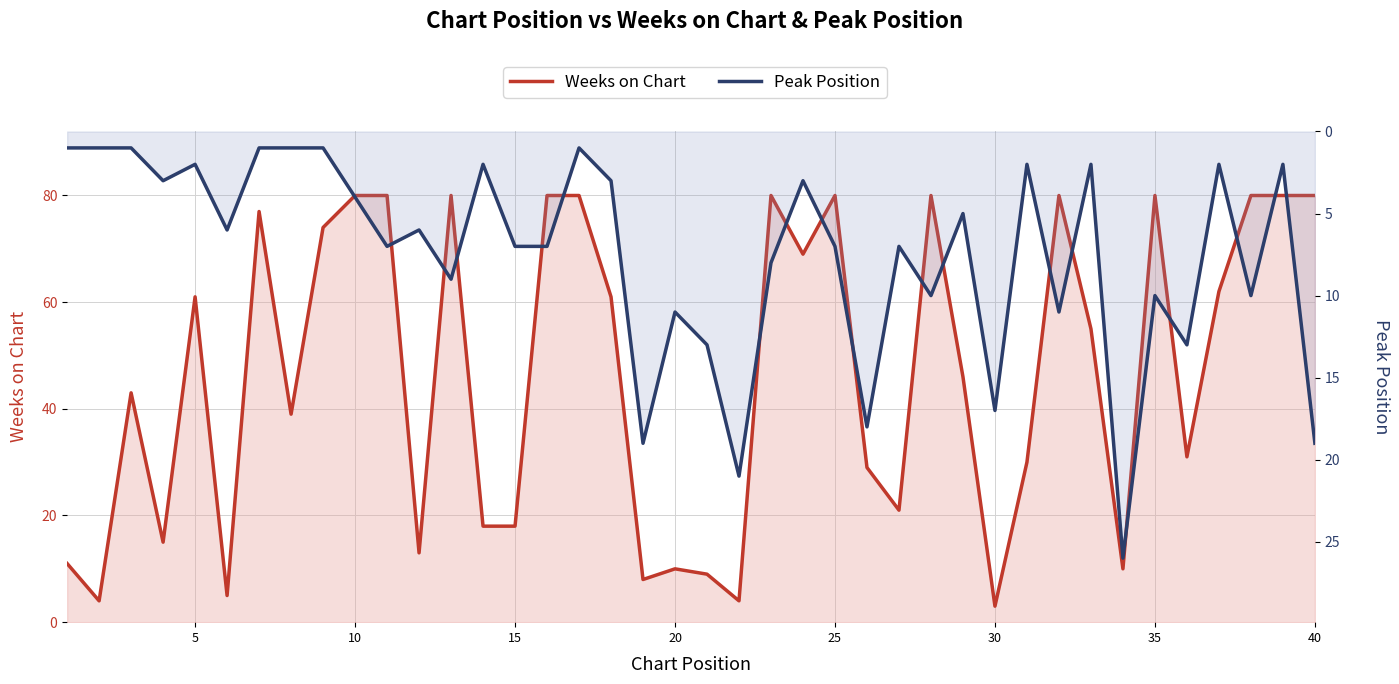

What is the maximum value for Weeks on Chart?

80